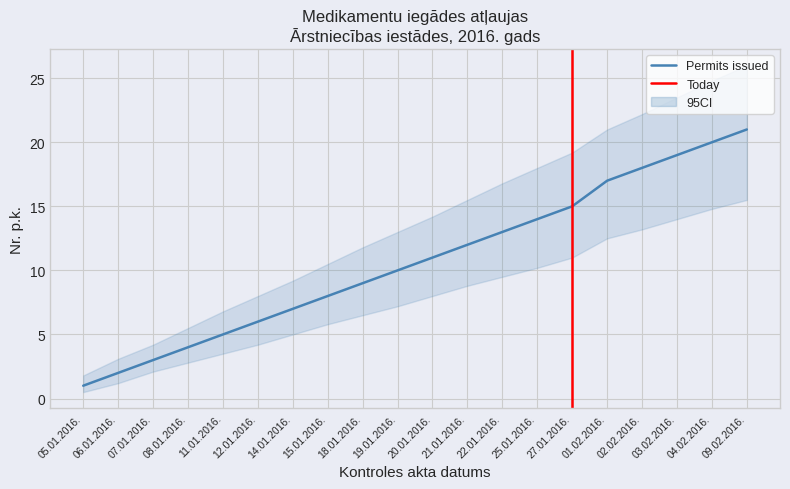

What is the label of the 8th point from the left?

15.01.2016.